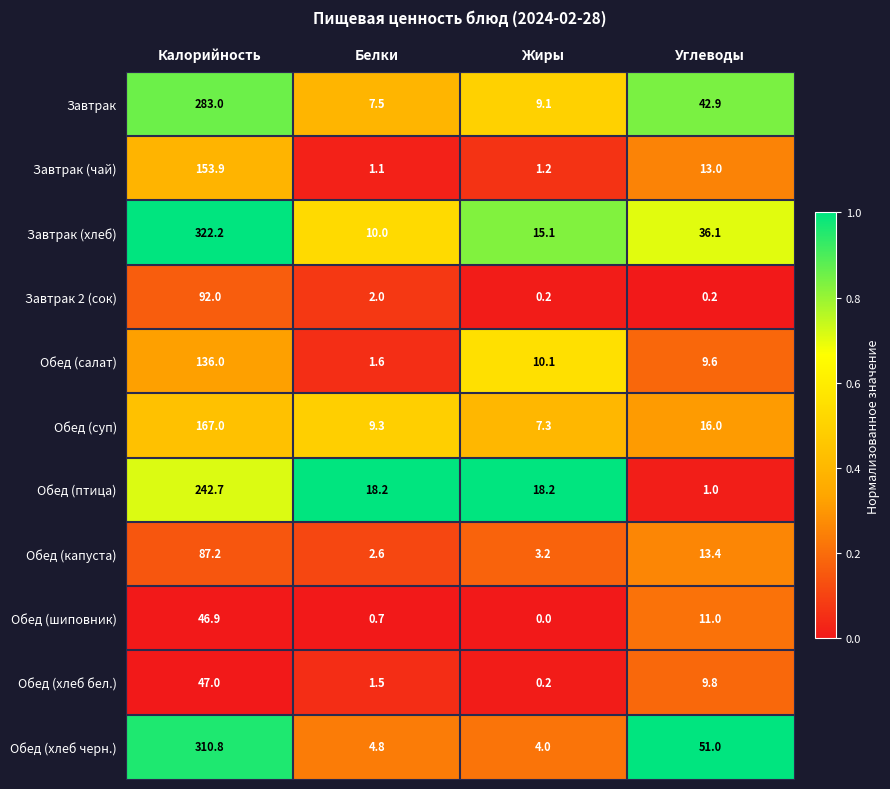

Which series changed the most between Белки and Углеводы?

Обед (хлеб черн.)